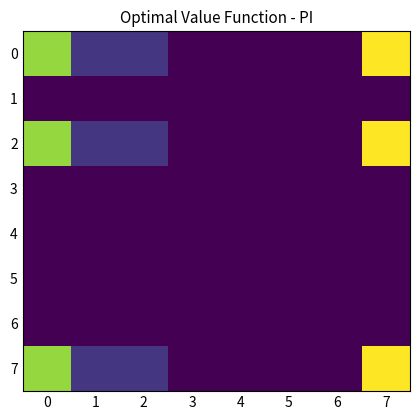

List the series in order of their peak value, highest first.

0, 2, 7, 1, 3, 4, 5, 6